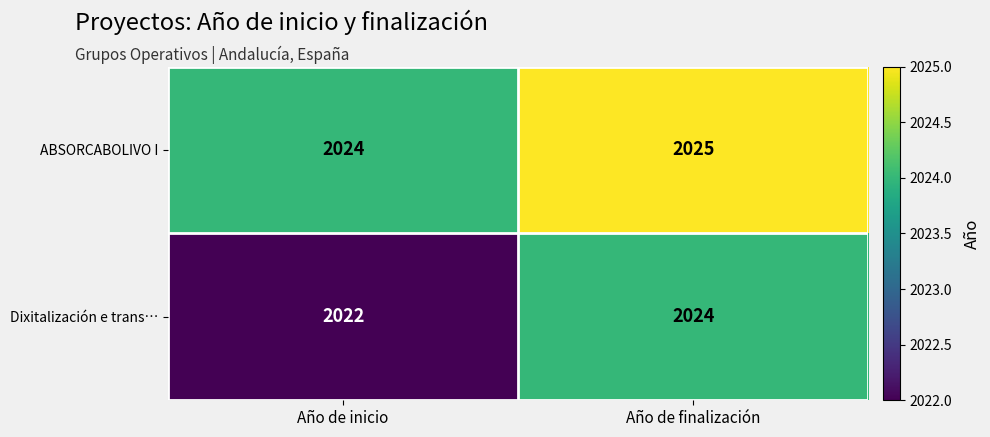

Is it true that Dixitalización e trans… equals 2022 at Año de inicio?

True